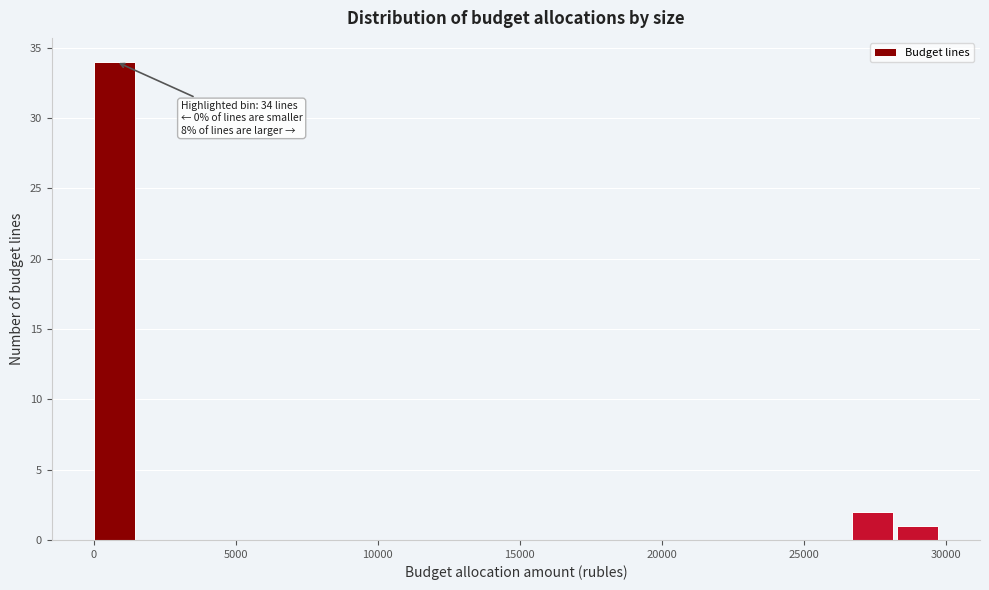

Around what value on the x-axis is the tallest bar? Give the approximate position of its centre, as read against the axis.

500